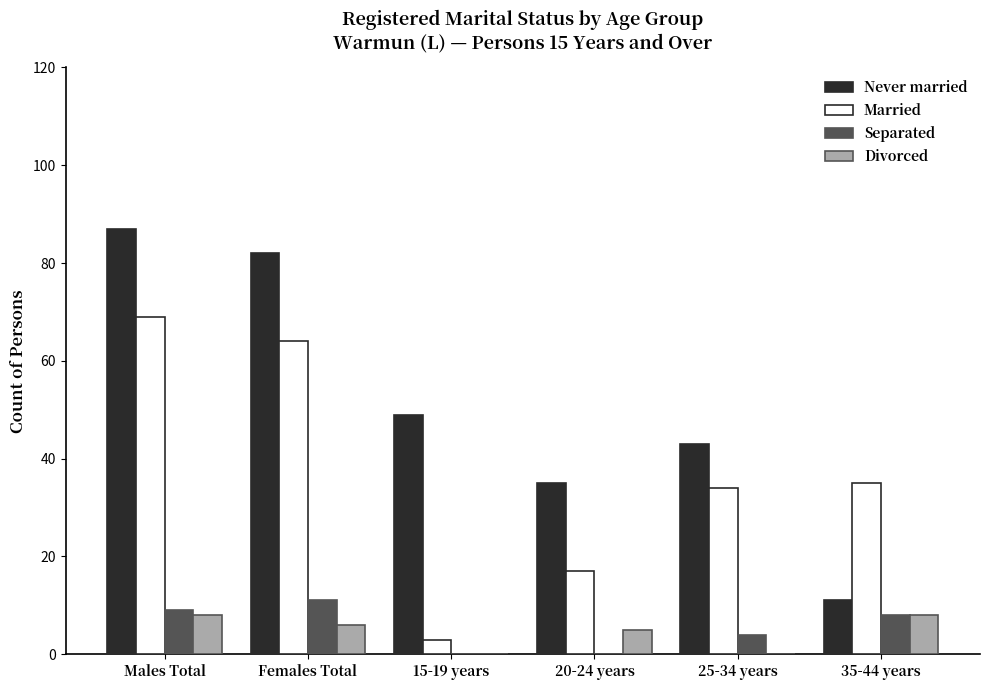

What is the highest value of the Never married series?

87